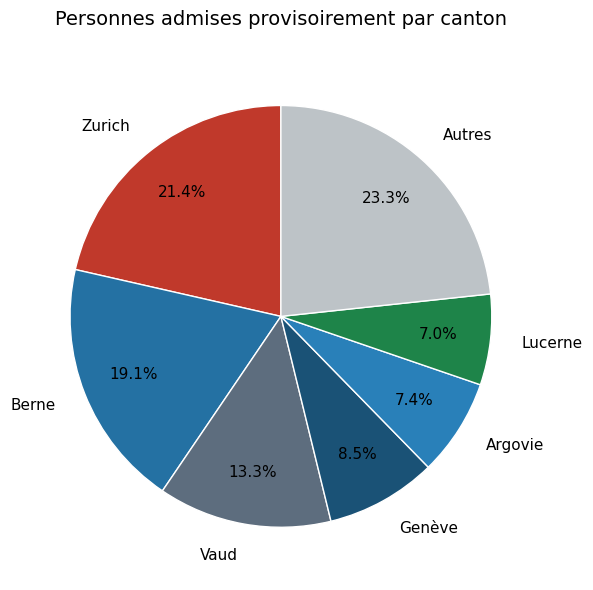

What is the largest slice in the pie chart?

Autres